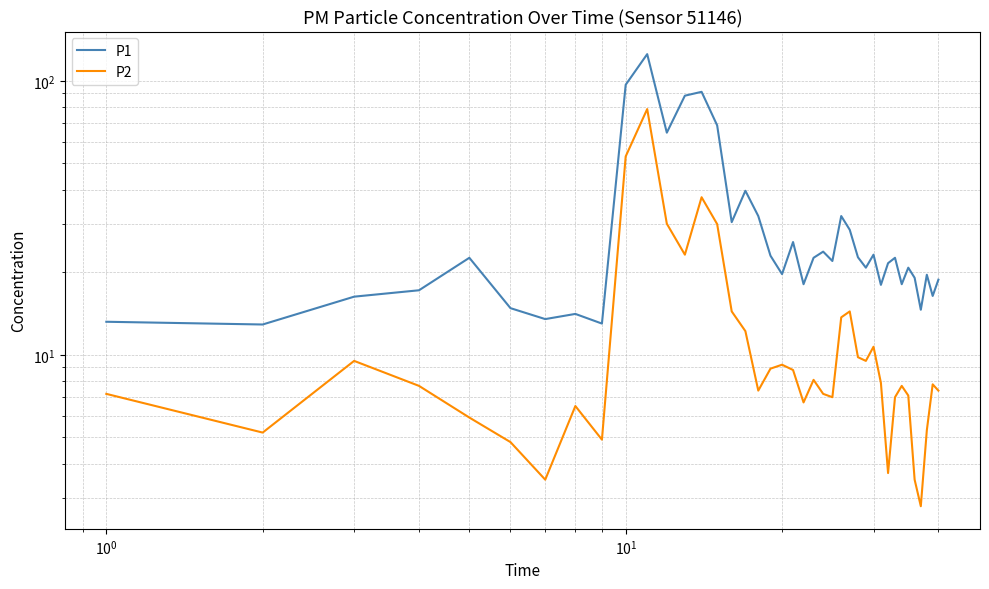

List the series in order of their overall mean, highest first.

P1, P2